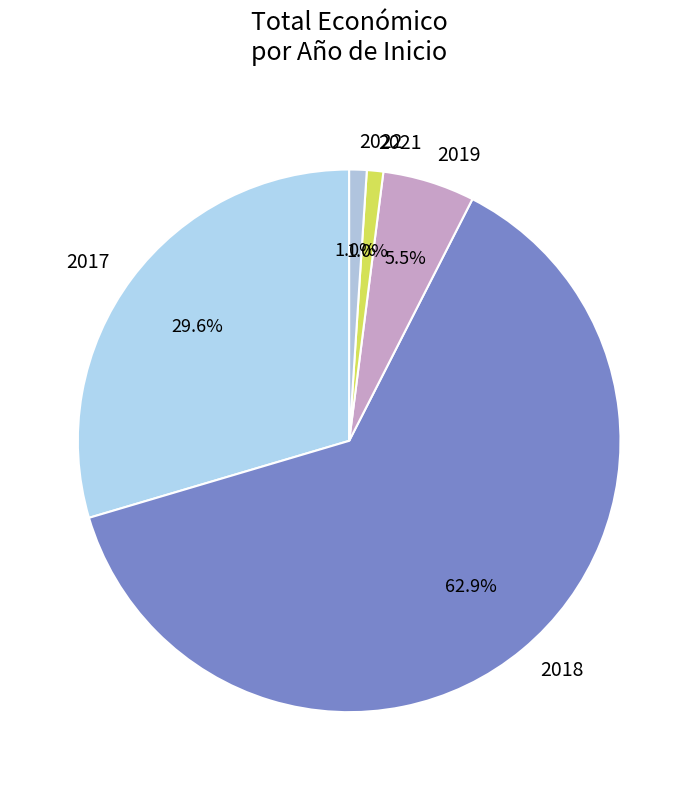

To the nearest percent, what percentage of the pie is 2017?

30%